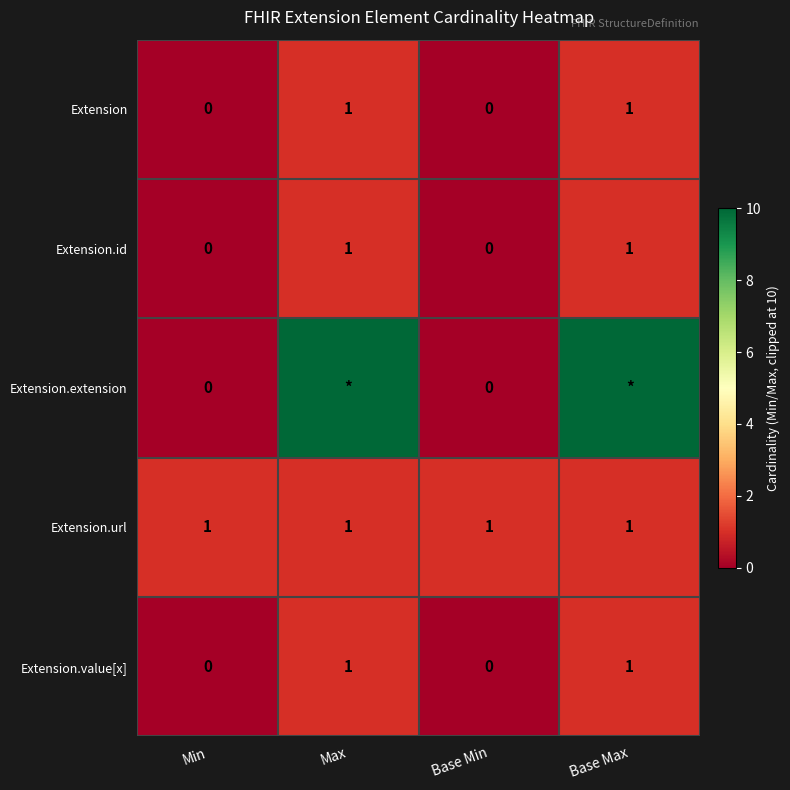

The Extension series shows 1 at Base Max. True or false?

True